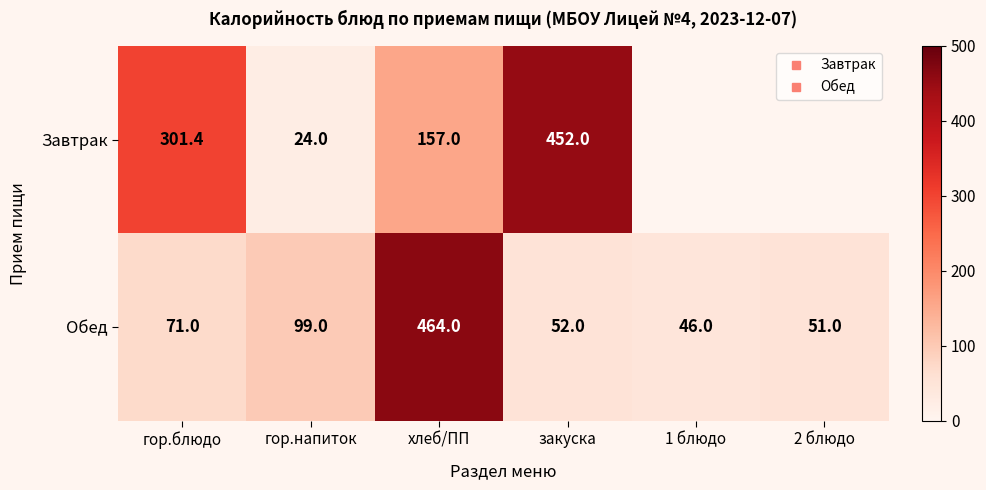

What is the approximate value of Завтрак at гор.блюдо?

301.4